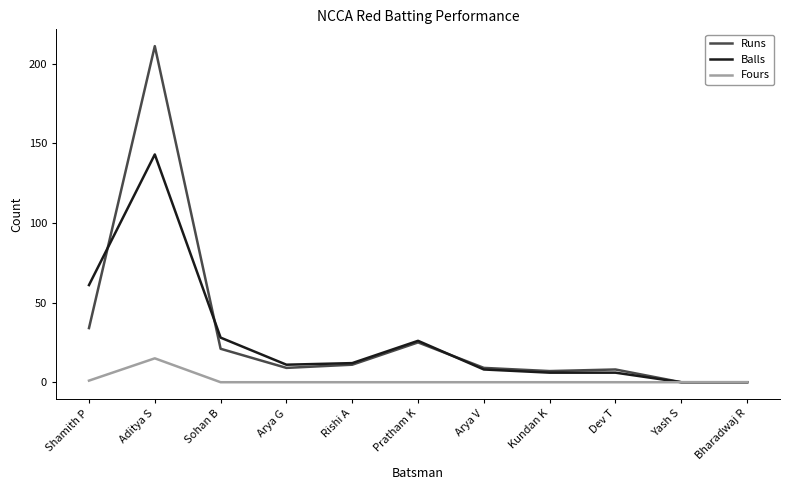

List the series in order of their peak value, lowest first.

Fours, Balls, Runs